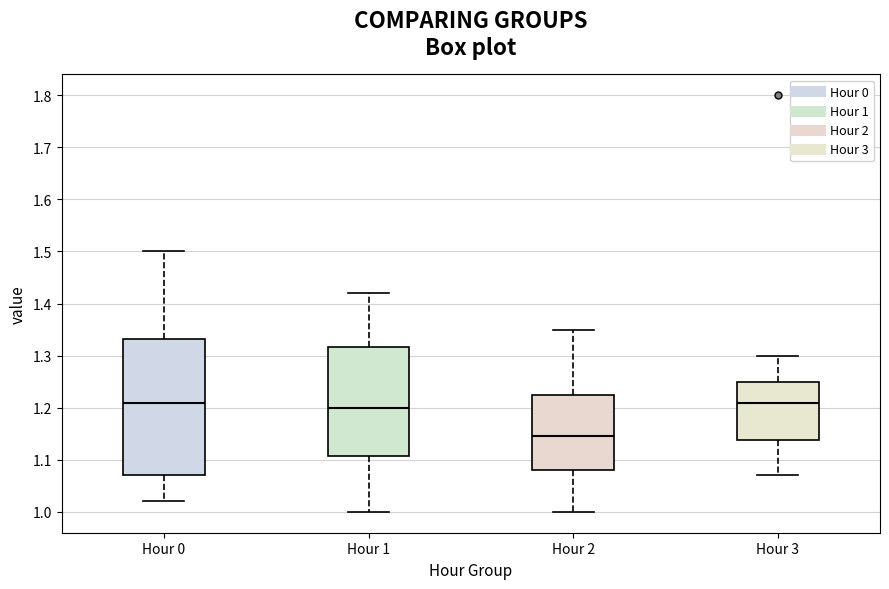

Where does the lower whisker of the box for Hour 0 end on the y-axis? The values are not printed on the chart, so give them approximately, as read against the axis.

1.02